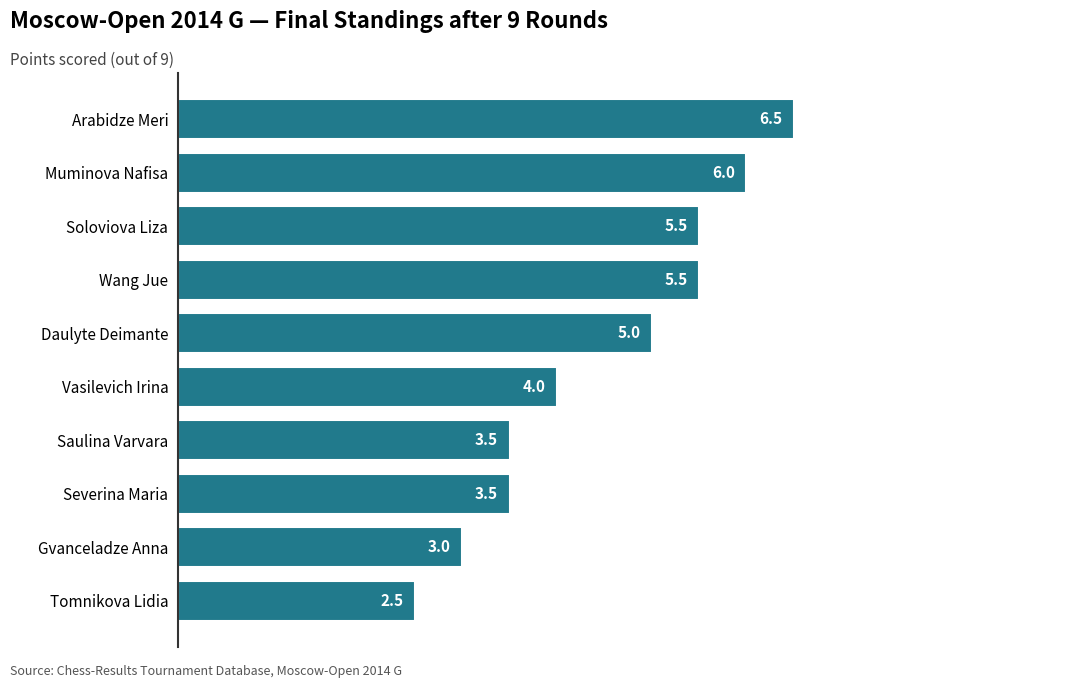

Reading bottom to top, transcribe all the data shown in this chart.

2.5	3.0	3.5	3.5	4.0	5.0	5.5	5.5	6.0	6.5